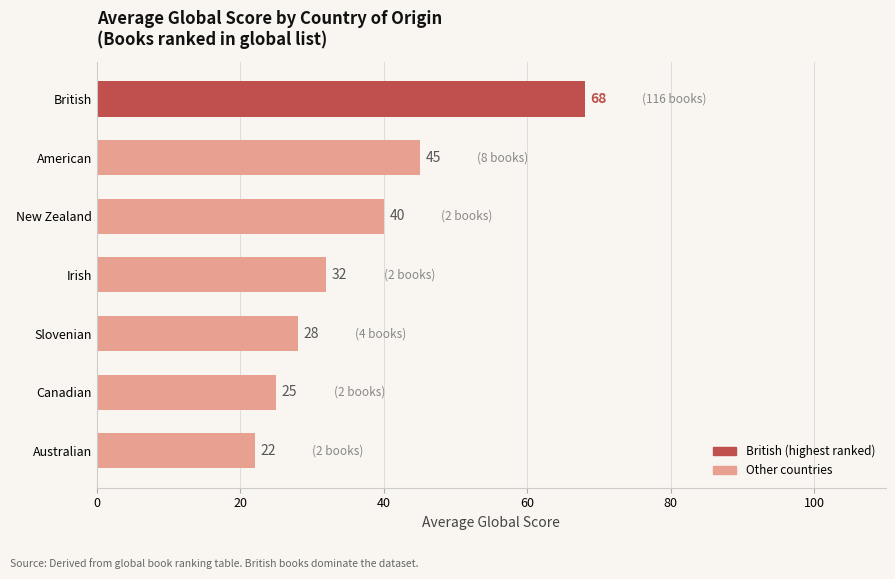

What is the smallest value displayed?

22